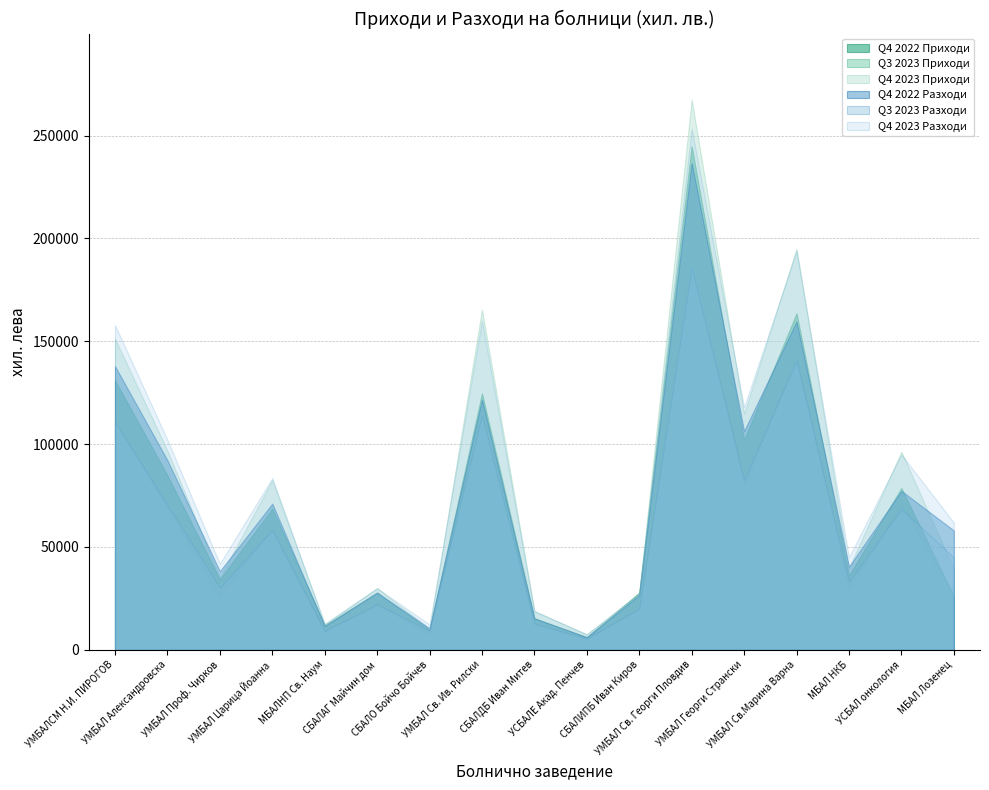

What is the difference between the second highest and minimum values in the Q3 2023 Разходи series?

135192.8